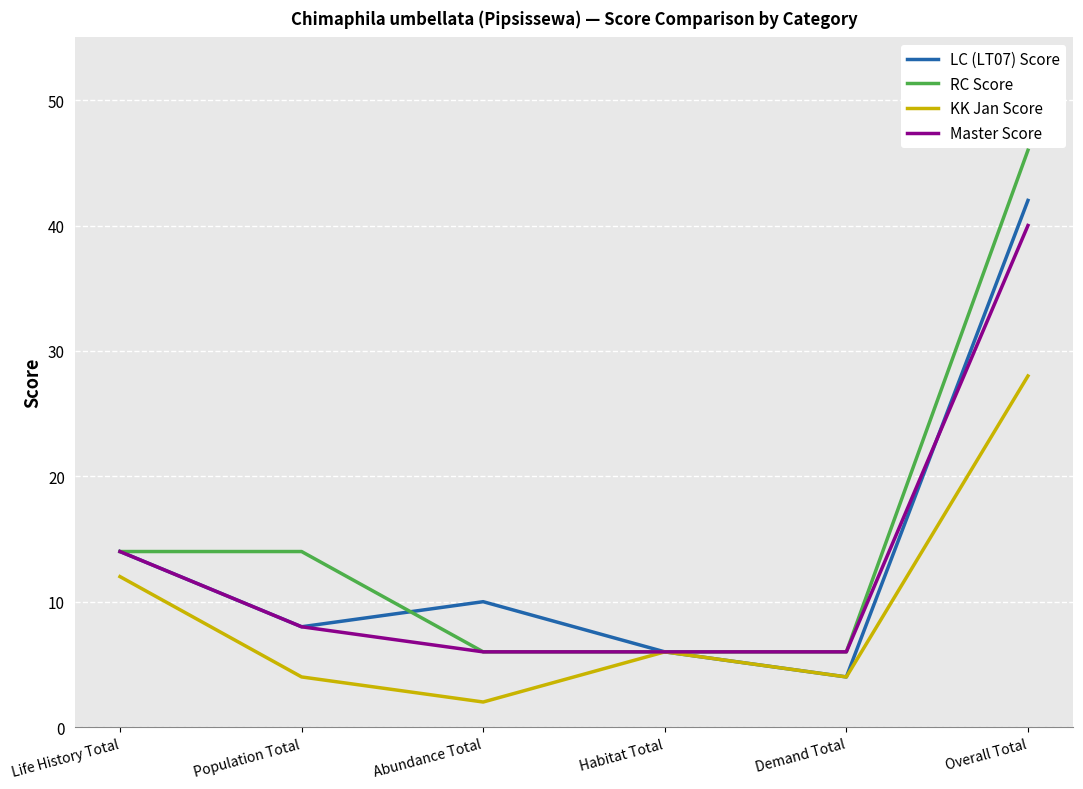

Which series has the widest spread of values?

RC Score